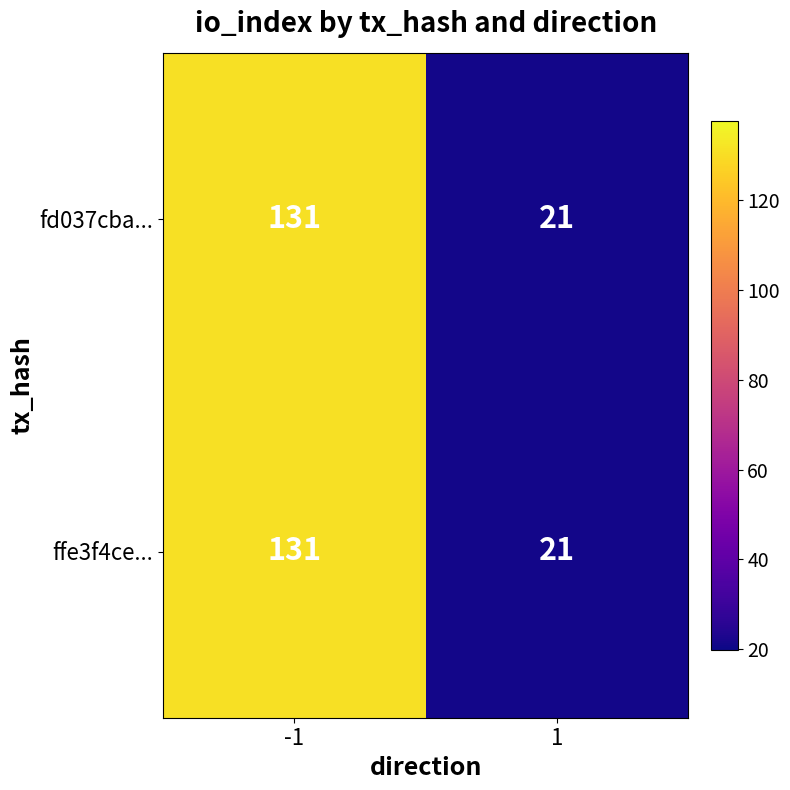

What is the approximate value of fd037cba... at 1, to the nearest 5?

20